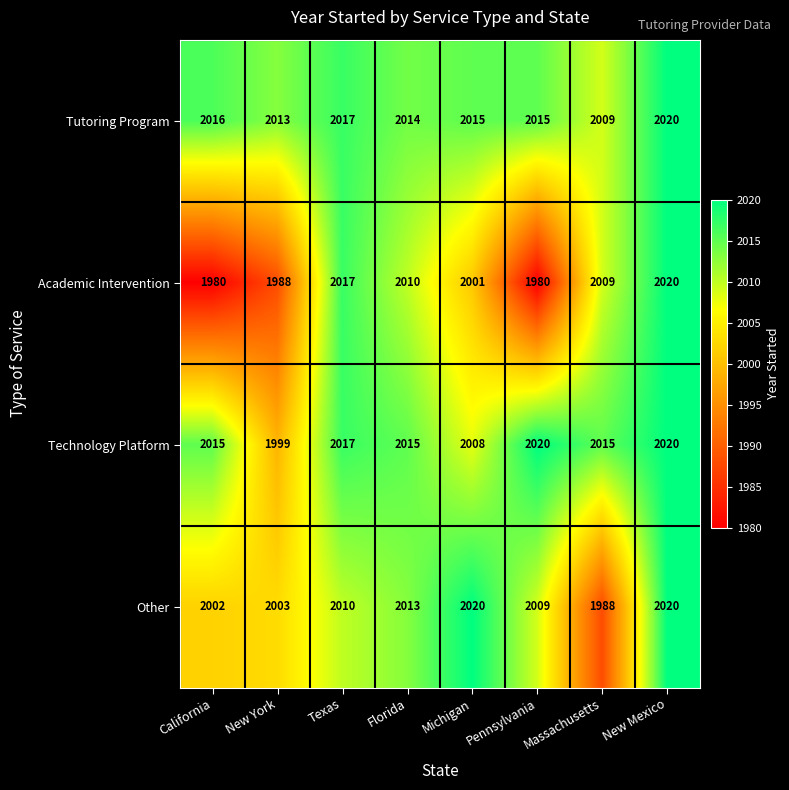

Rank the series at Michigan from highest to lowest value.

Other, Tutoring Program, Technology Platform, Academic Intervention